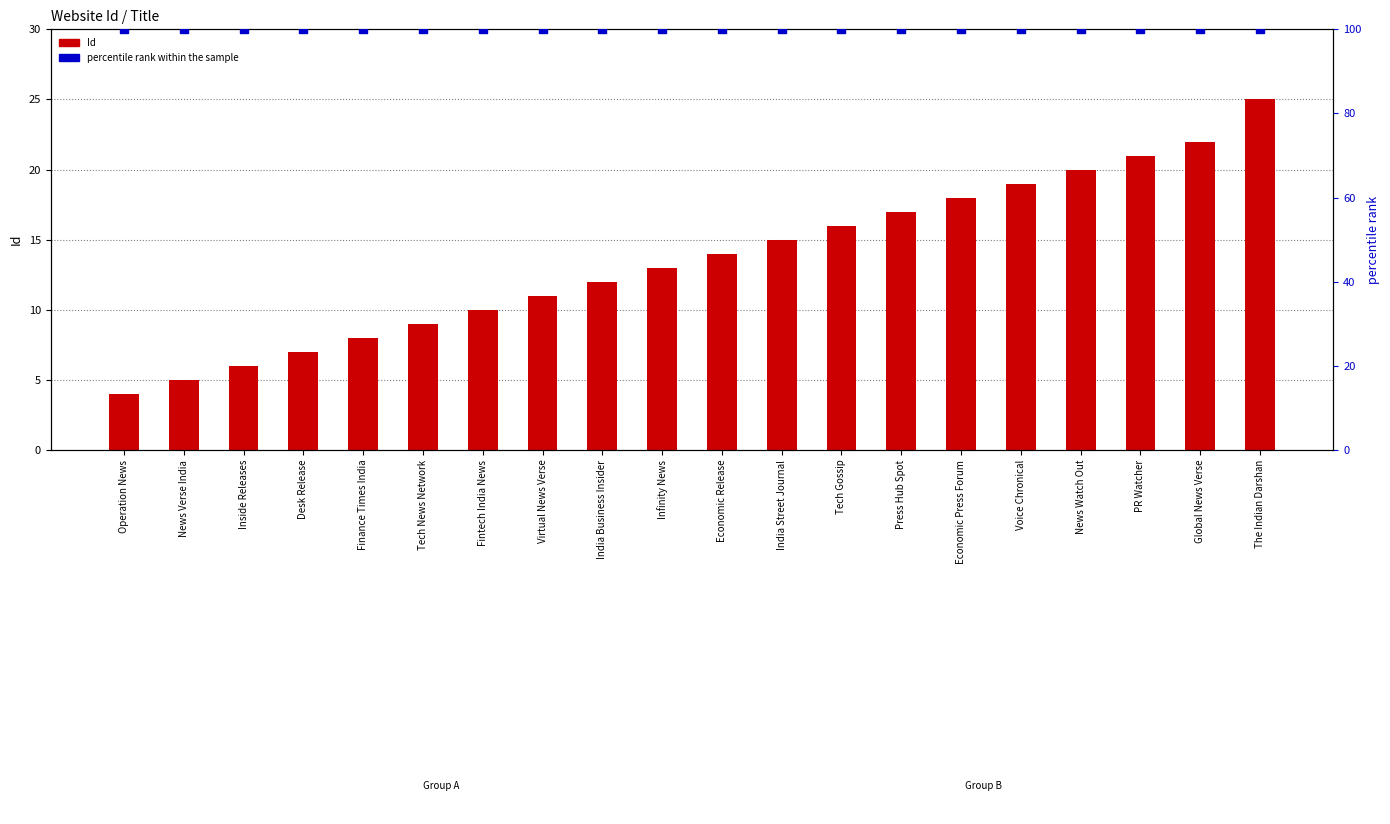

Is the value of percentile rank within the sample at Operation News greater than the value of Id at Economic Release?

Yes